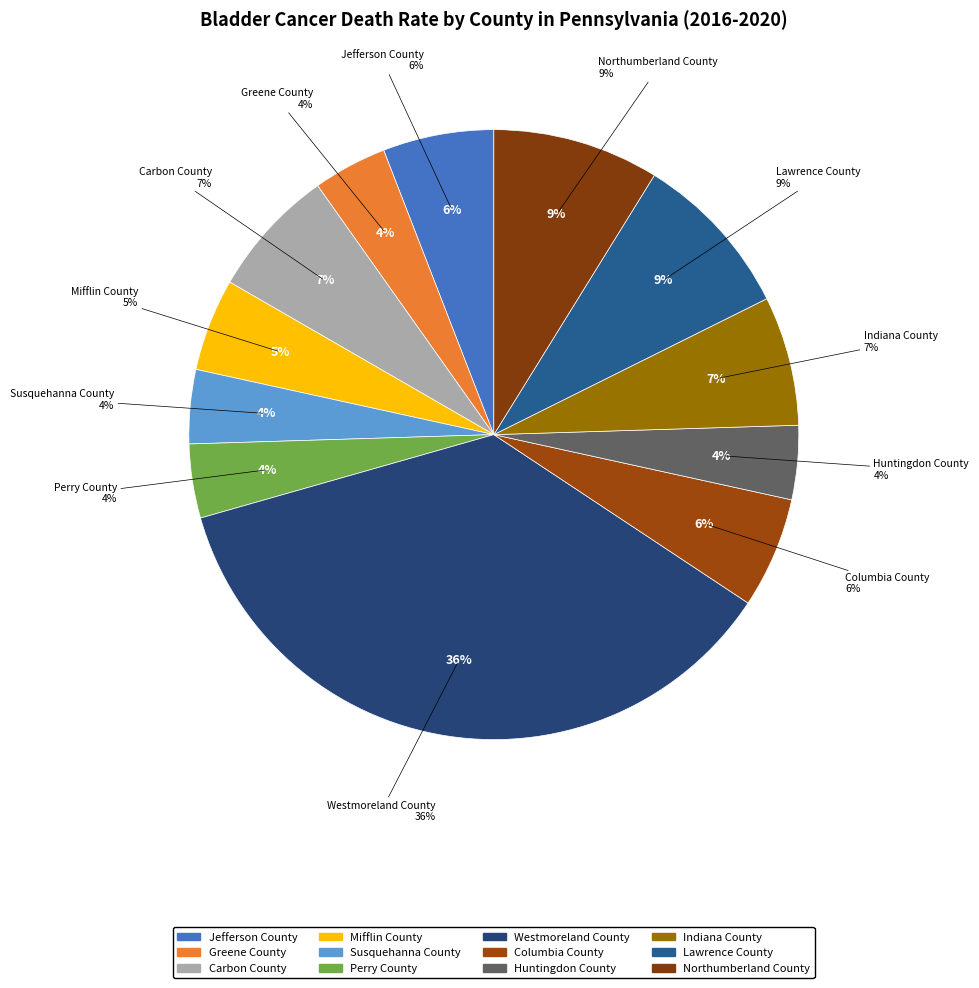

What percentage do Carbon County and Westmoreland County together represent?

43.1%